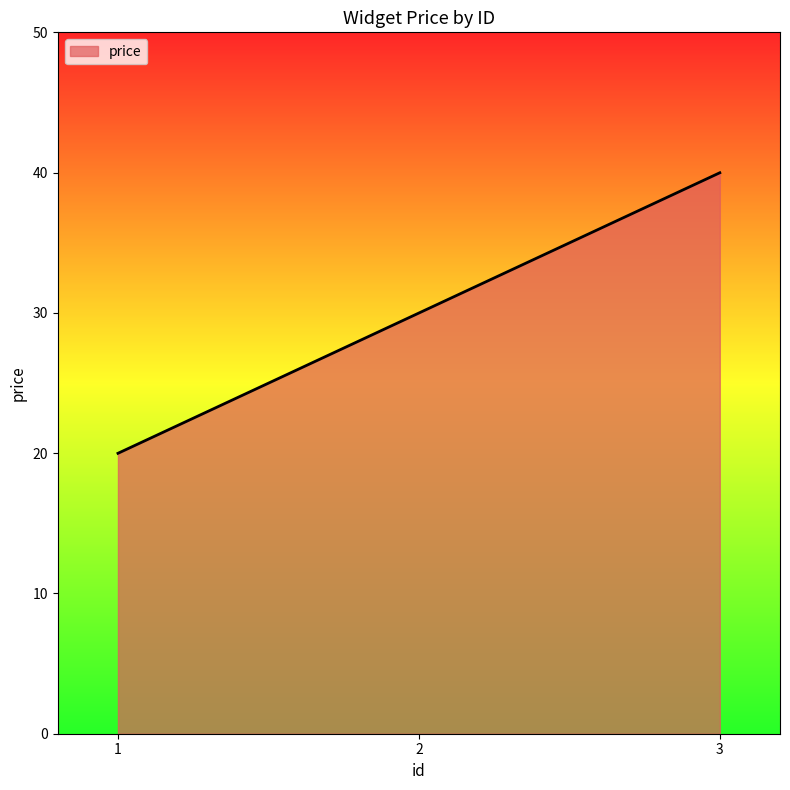

Does the chart display data point markers on the line(s)?

No